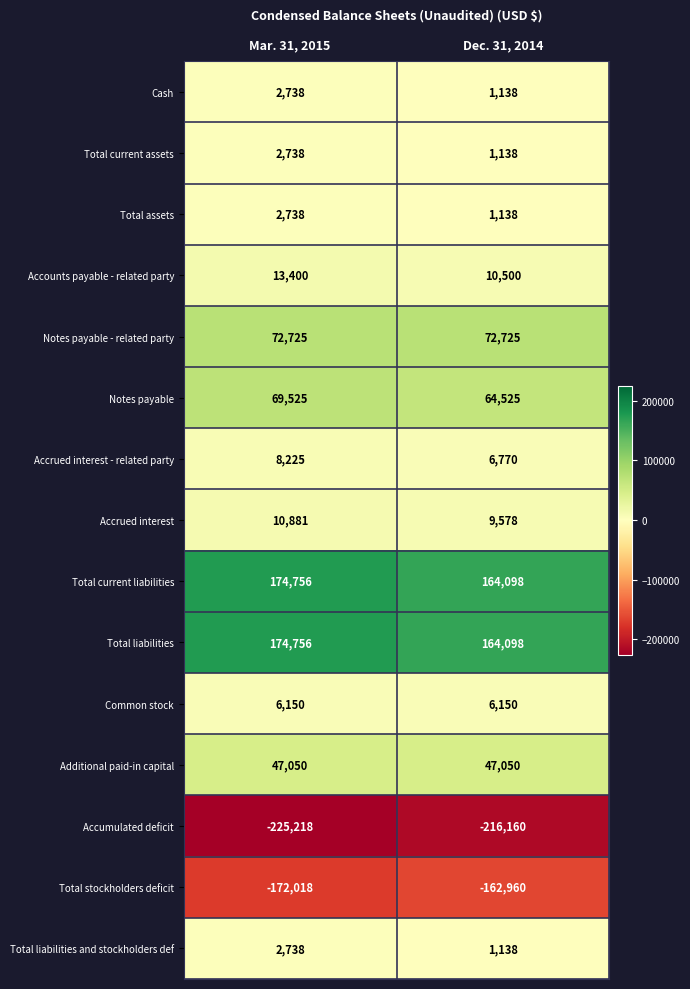

What is the approximate value of Accumulated deficit at Dec. 31, 2014?

-216160